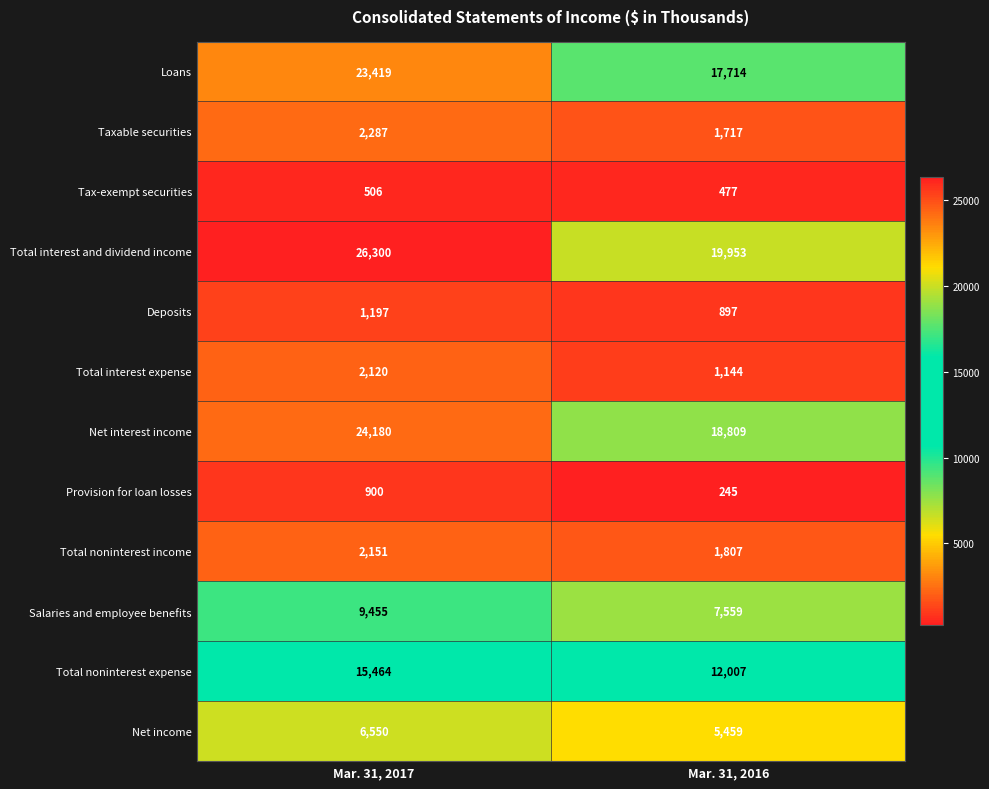

Is the value of Deposits at Mar. 31, 2016 greater than the value of Net interest income at Mar. 31, 2016?

No